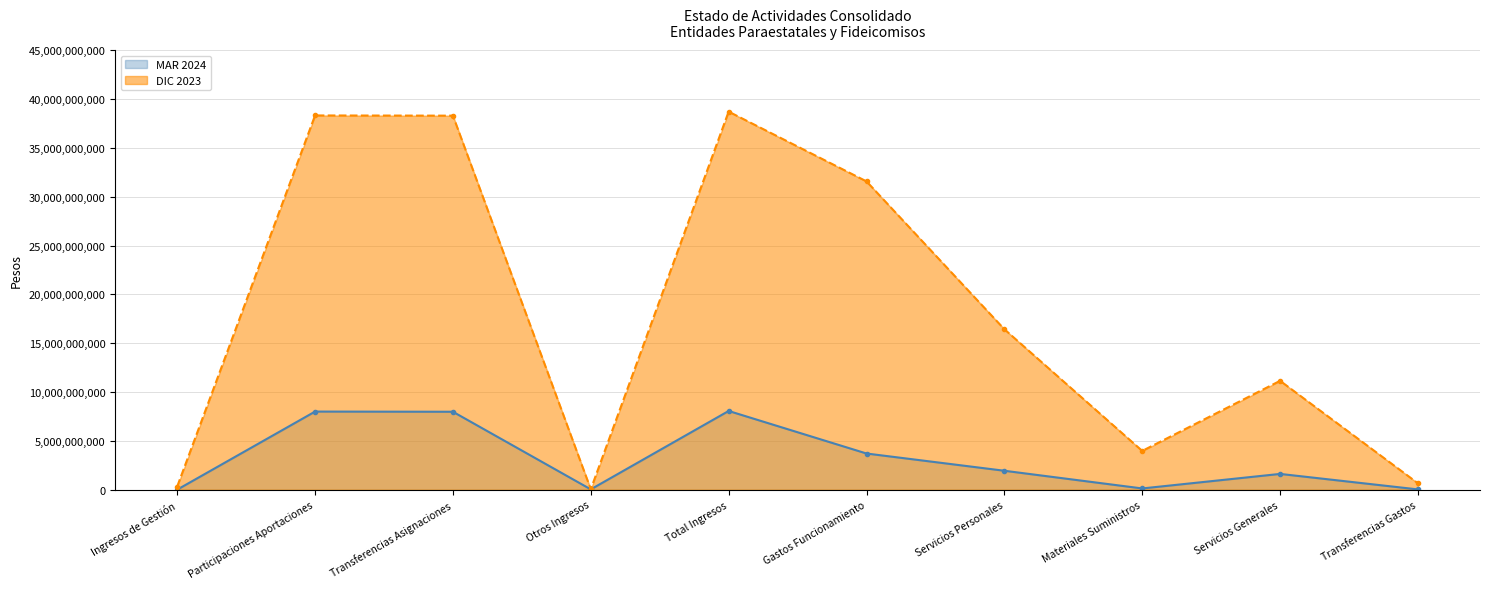

What is the approximate value of MAR 2024 (line) at Transferencias Gastos, to the nearest 10?

39761470